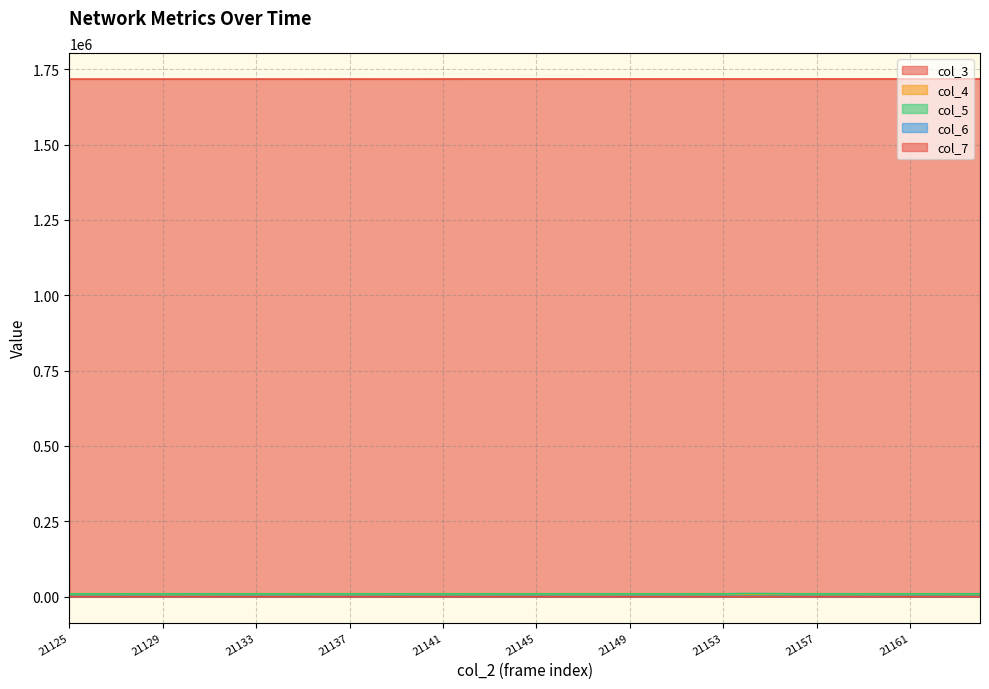

Reading left to right, what are all the values shown in this chart?

col_3: 1717177	1717188	1717199	1717211	1717222	1717233	1717245	1717256	1717267	1717278	1717290	1717301	1717312	1717324	1717335	1717346	1717357	1717369	1717380	1717391	1717403	1717414	1717425	1717436	1717448	1717459	1717470	1717481	1717493	1717504	1717515	1717527	1717538	1717549	1717560	1717572	1717583	1717594	1717606	1717617
col_4: 9764	9813	9789	9785	9661	9546	9570	9772	9788	9791	10301	9857	9774	9686	9510	9673	9793	9744	9670	9915	9734	9538	9776	9589	9713	9830	9876	9991	9789	8205	8634	9694	9719	9571	9674	9616	9619	9660	9662	9466
col_5: 9321	9368	9286	9265	9421	9522	9470	9306	9337	9295	8770	9430	9496	9385	9403	9368	9429	9409	9400	9107	9367	9458	9479	9485	9346	9237	9315	9354	9334	10552	10161	9403	9465	9575	9425	9435	9440	9423	9486	9446
col_6: 1029	988	1006	1059	1001	1039	1022	1060	1032	1041	1053	930	956	1026	1109	1053	1002	1016	1063	1067	1047	1066	964	1004	1044	1032	987	922	1018	1250	1227	1048	980	1013	1030	1052	1089	1044	1019	1088
col_7: 96	86	112	114	98	109	111	97	116	115	113	89	95	104	112	88	94	96	78	116	112	103	81	115	96	114	71	58	87	124	120	101	84	91	98	112	86	94	79	116